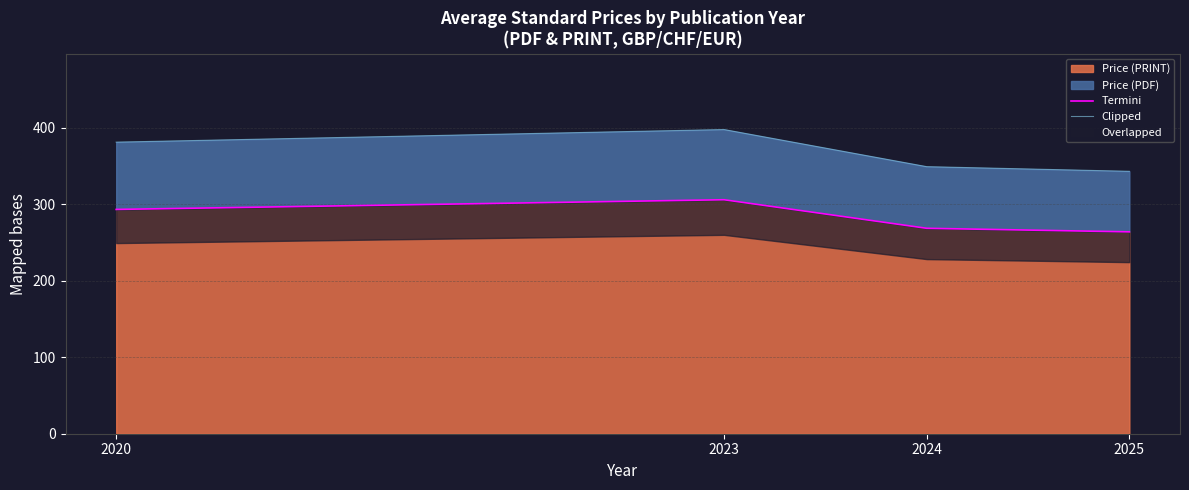

At which label is Termini closest to 285?

2020